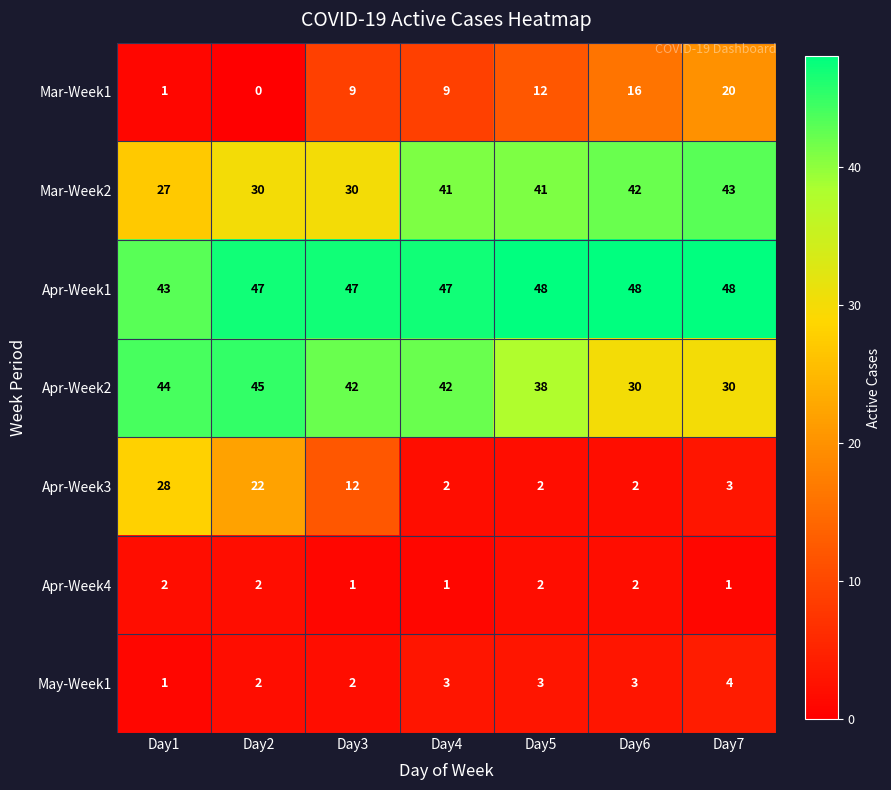

What is the difference between the maximum and minimum values in the Mar-Week1 series?

20